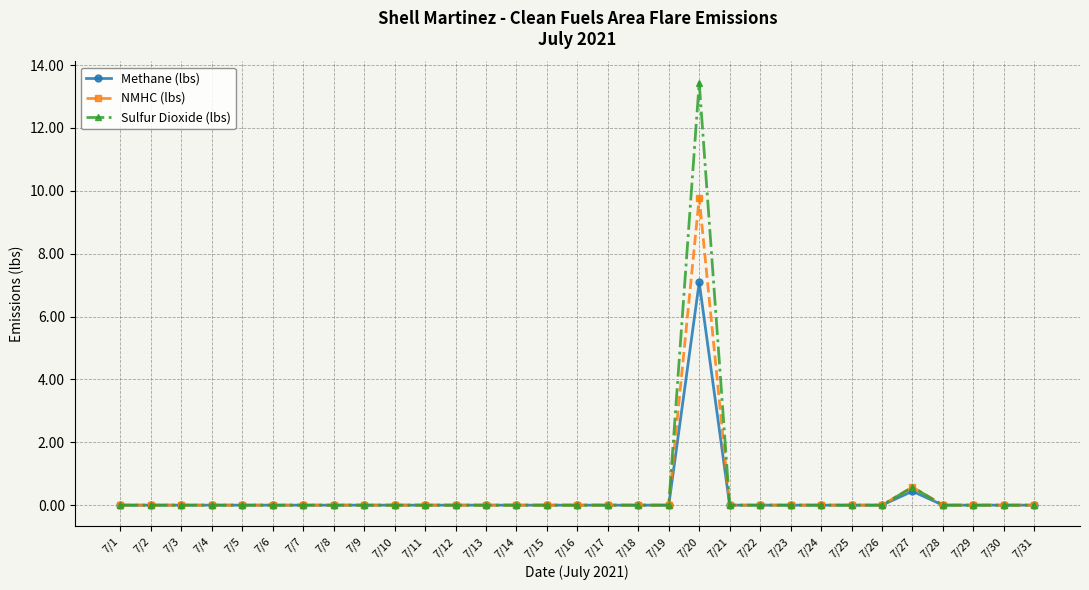

What is the spread (max minus min) of values at 7/20?

6.4